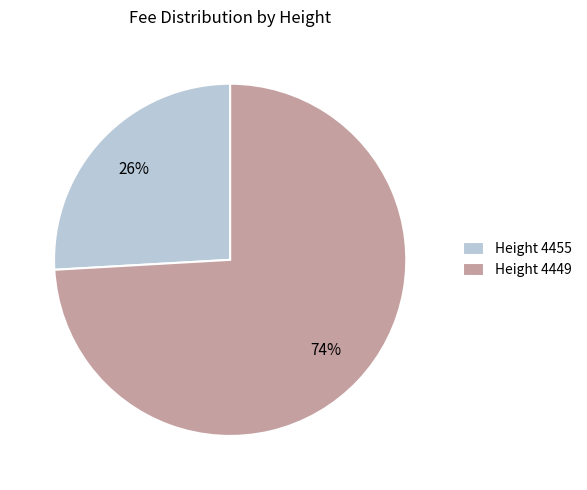

What is the largest slice in the pie chart?

Height 4449